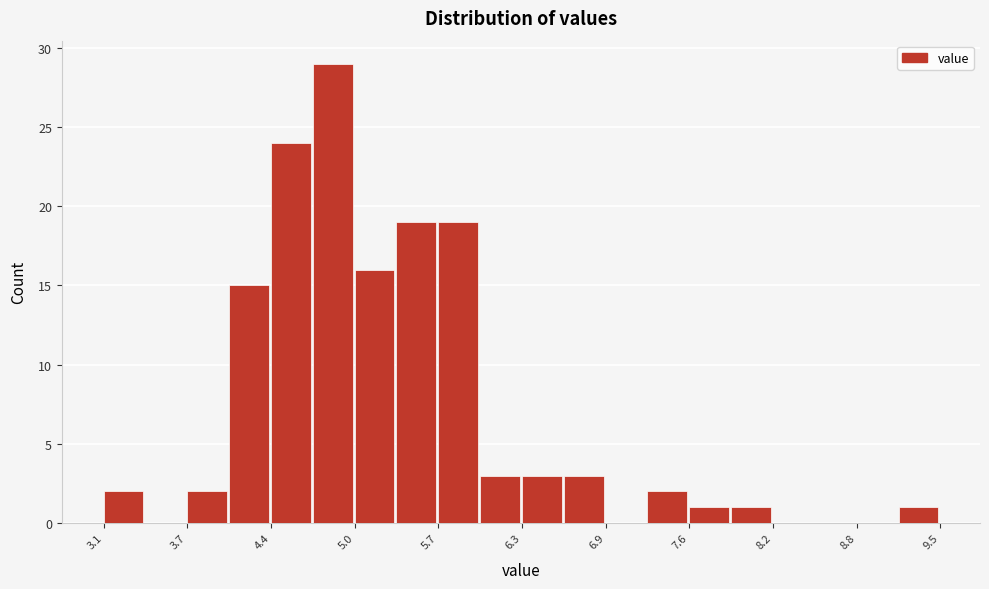

Read against the x-axis, roughly where is the centre of the tallest bar?

4.8